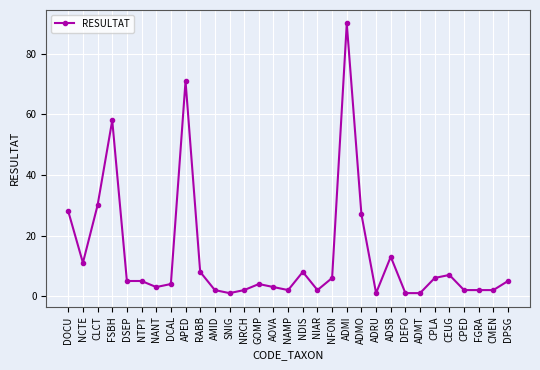

What is the ratio of the value at FGRA to the value at NFON?

0.3